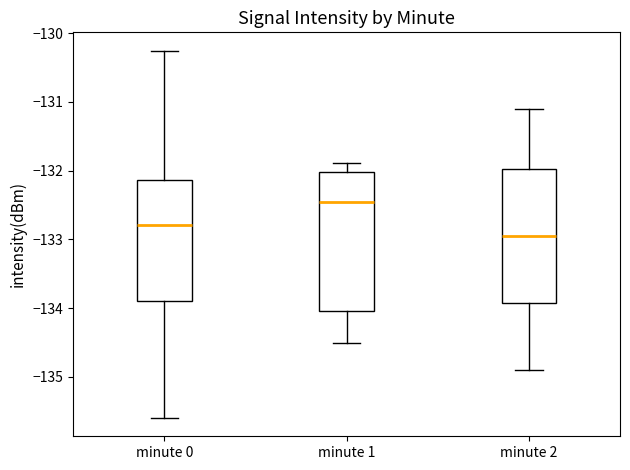

Which box's median line is the highest?

minute 1